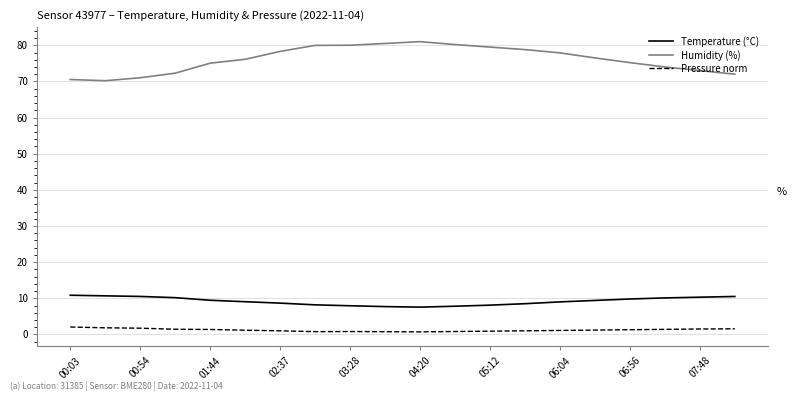

What is the lowest value of the Humidity (%) series?

70.2